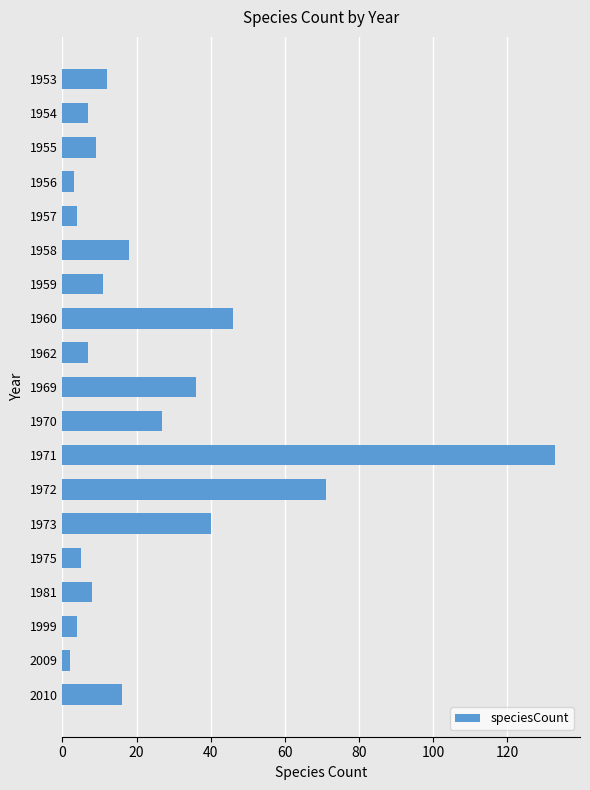

What is the average value?

24